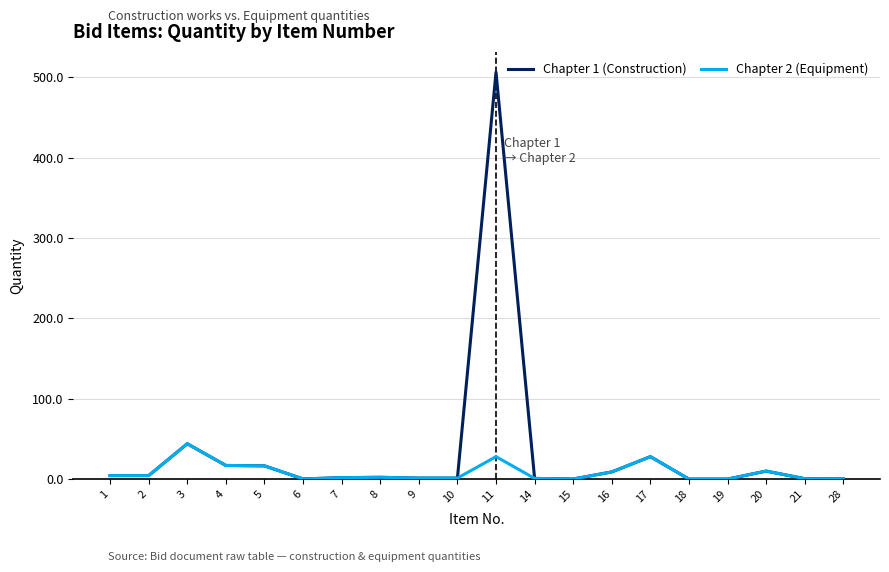

List the series in order of their overall mean, lowest first.

Chapter 2 (Equipment), Chapter 1 (Construction)